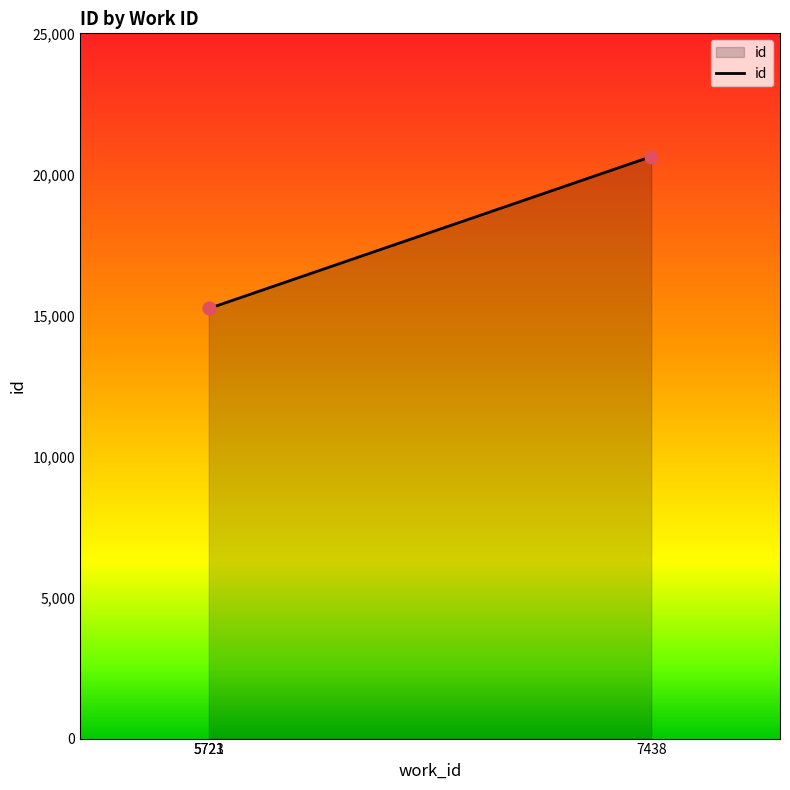

Approximately how many times larger is the value at 5721 compared to 7438?

0.7